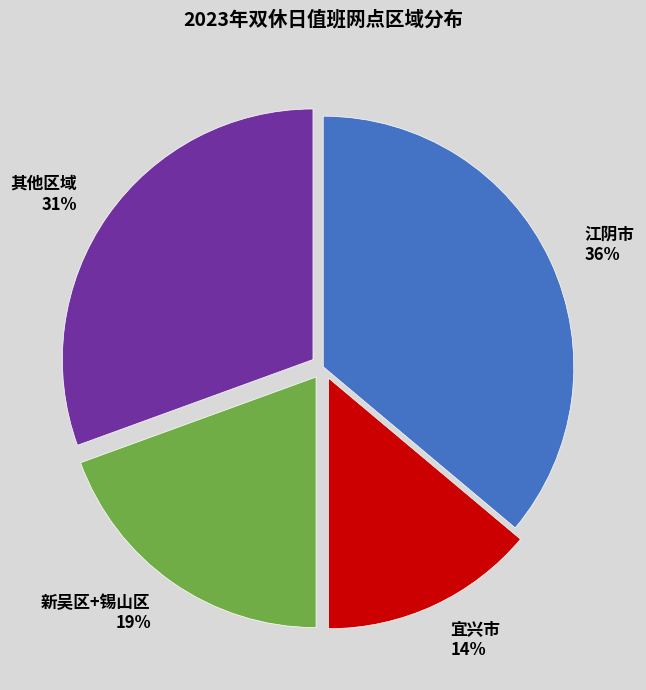

What is the smallest slice in the pie chart?

宜兴市